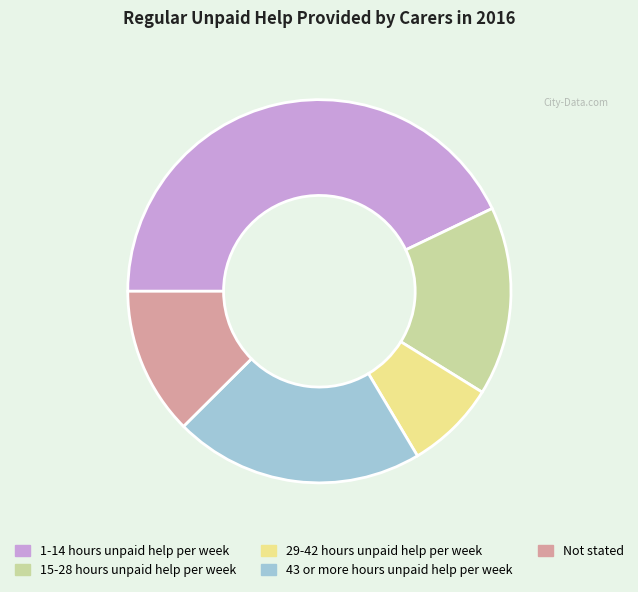

Approximately how many times larger is the value at 15-28 hours unpaid help per week compared to 43 or more hours unpaid help per week?

0.8